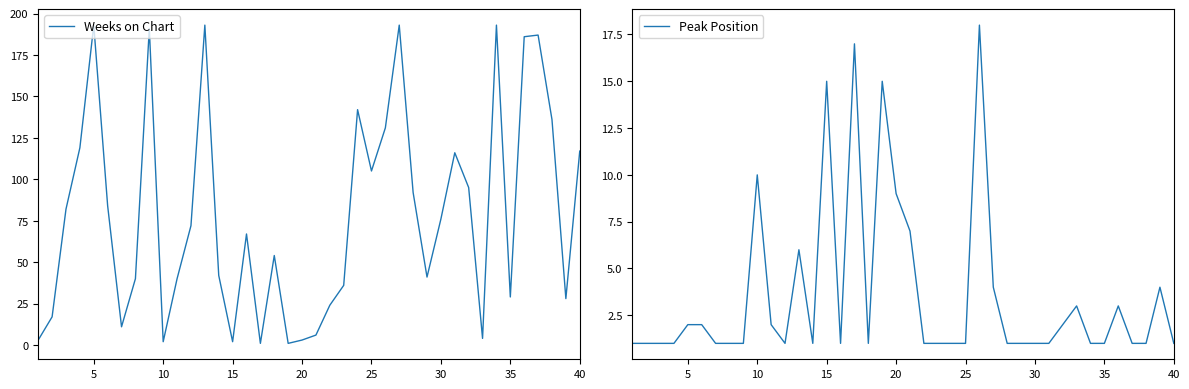

True or false: Weeks on Chart has a value of 34 at 30.

False